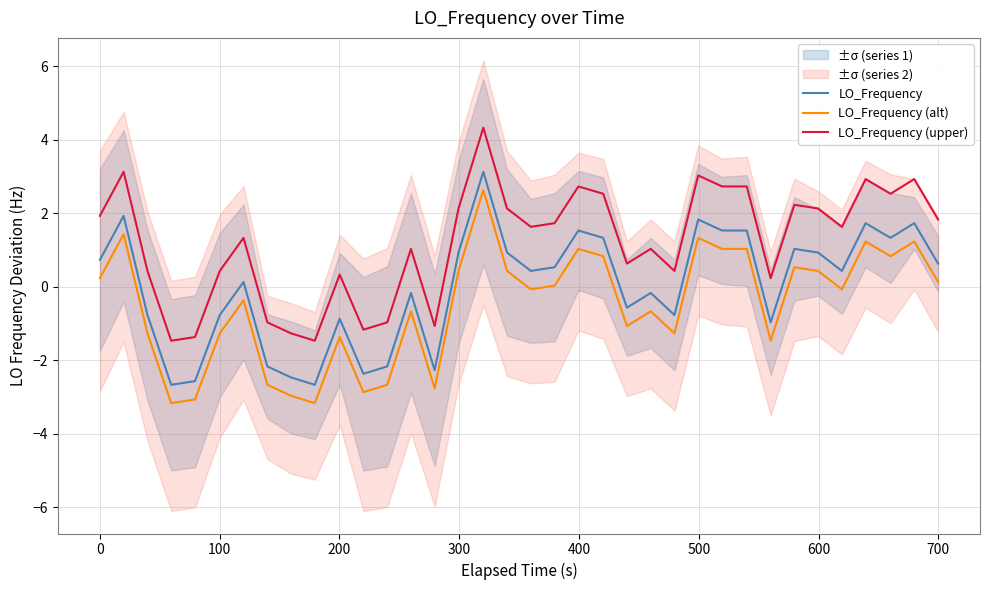

List the series in order of their peak value, lowest first.

LO_Frequency (alt), LO_Frequency, LO_Frequency (upper)